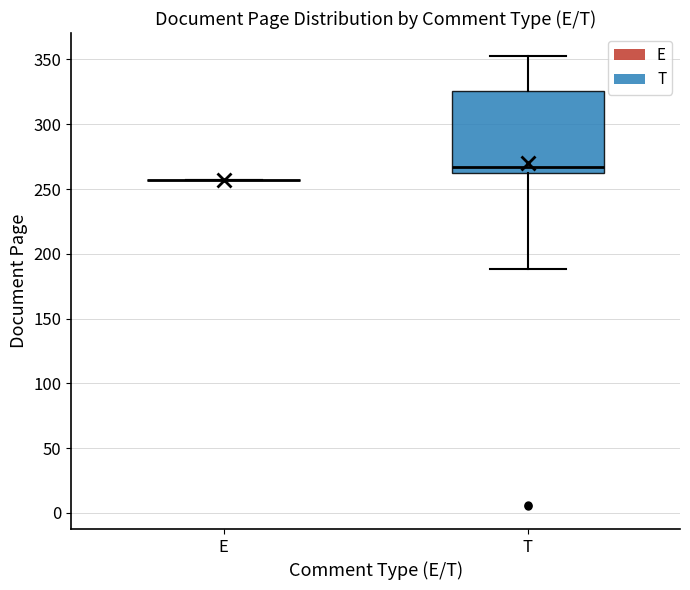

Reading left to right, transcribe this box plot: for each box, give where its median line is, the range the box spans, and where its two whiskers end, as read against the y-axis. The values are not printed on the chart, so give them approximately, as read against the axis.

E: box collapsed to a line at 255, whiskers 255 to 255
T: median 265, box 260 to 325, whiskers 190 to 355